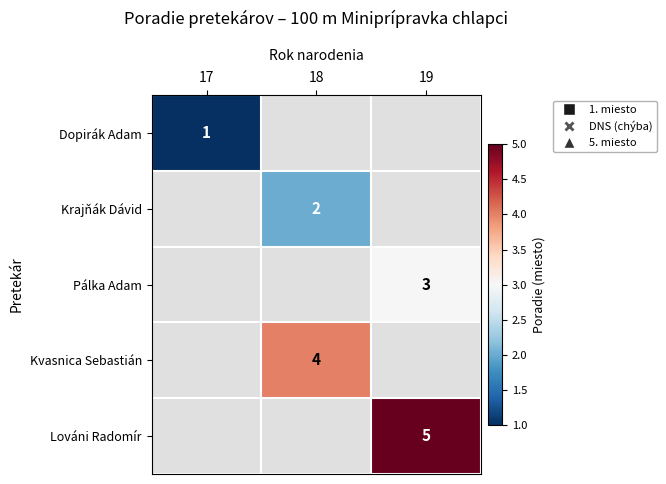

List the series in order of their overall mean, lowest first.

Dopirák Adam, Krajňák Dávid, Pálka Adam, Kvasnica Sebastián, Lováni Radomír